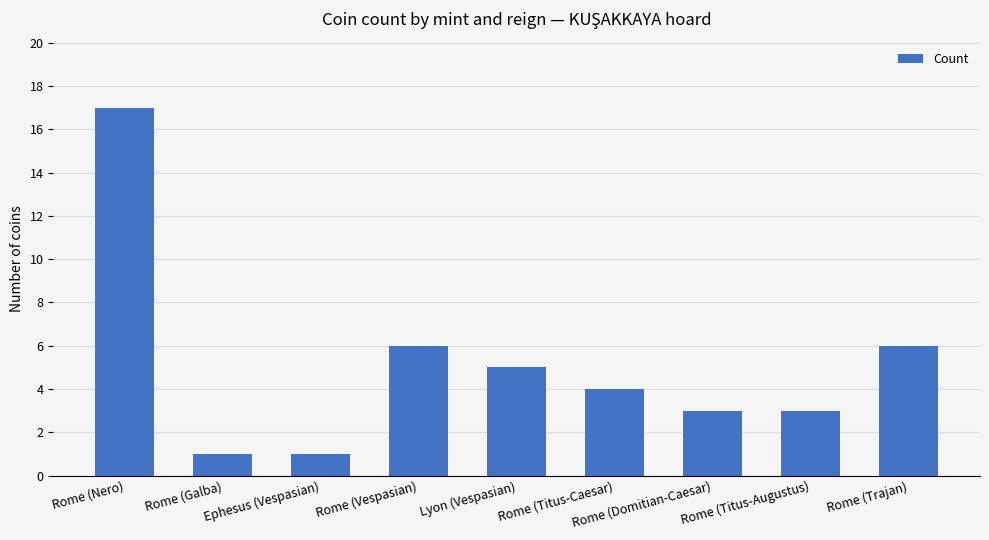

Reading left to right, list all the values displayed in this chart.

Rome (Nero)=17	Rome (Galba)=1	Ephesus (Vespasian)=1	Rome (Vespasian)=6	Lyon (Vespasian)=5	Rome (Titus-Caesar)=4	Rome (Domitian-Caesar)=3	Rome (Titus-Augustus)=3	Rome (Trajan)=6